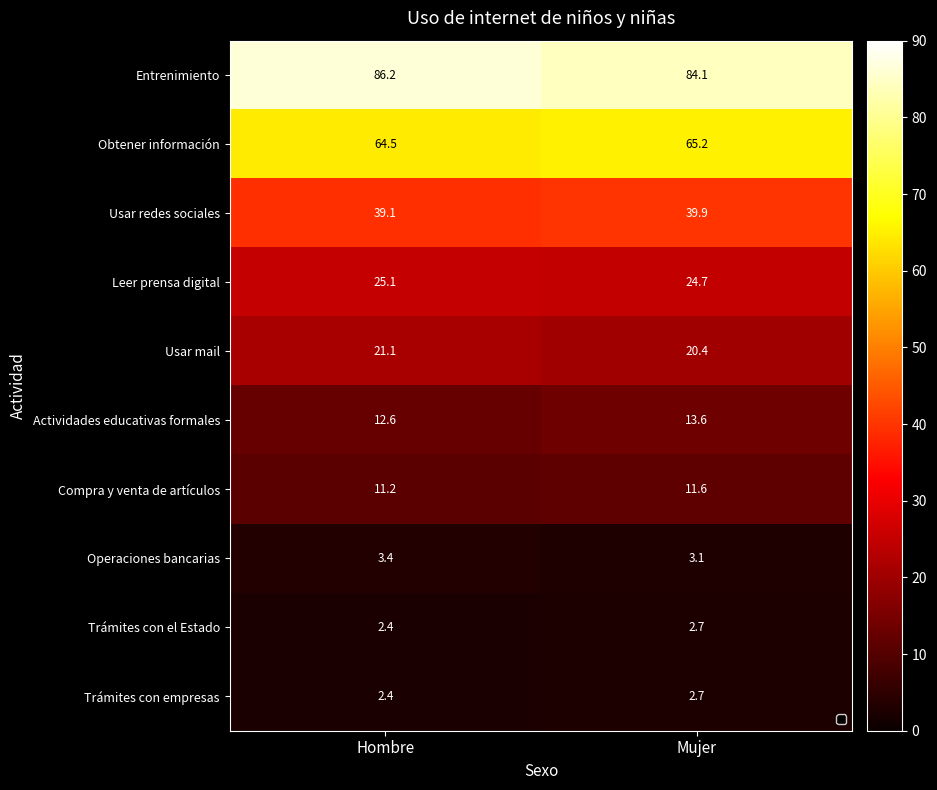

Reading right to left, list all the values displayed in this chart.

Entrenimiento: Mujer=84.1	Hombre=86.2
Obtener información: Mujer=65.2	Hombre=64.5
Usar redes sociales: Mujer=39.9	Hombre=39.1
Leer prensa digital: Mujer=24.7	Hombre=25.1
Usar mail: Mujer=20.4	Hombre=21.1
Actividades educativas formales: Mujer=13.6	Hombre=12.6
Compra y venta de artículos: Mujer=11.6	Hombre=11.2
Operaciones bancarias: Mujer=3.1	Hombre=3.4
Trámites con el Estado: Mujer=2.7	Hombre=2.4
Trámites con empresas: Mujer=2.7	Hombre=2.4